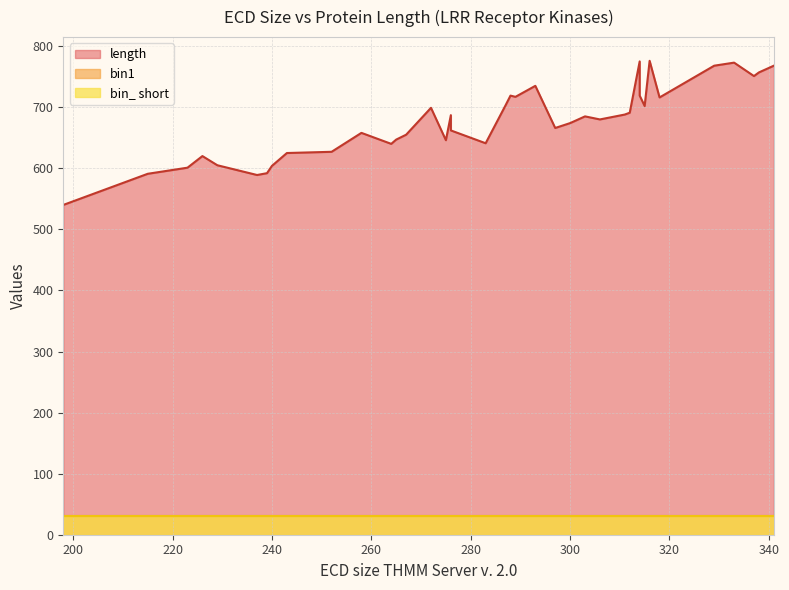

Is the value of ECD size at 237 greater than the value of length at 229?

No